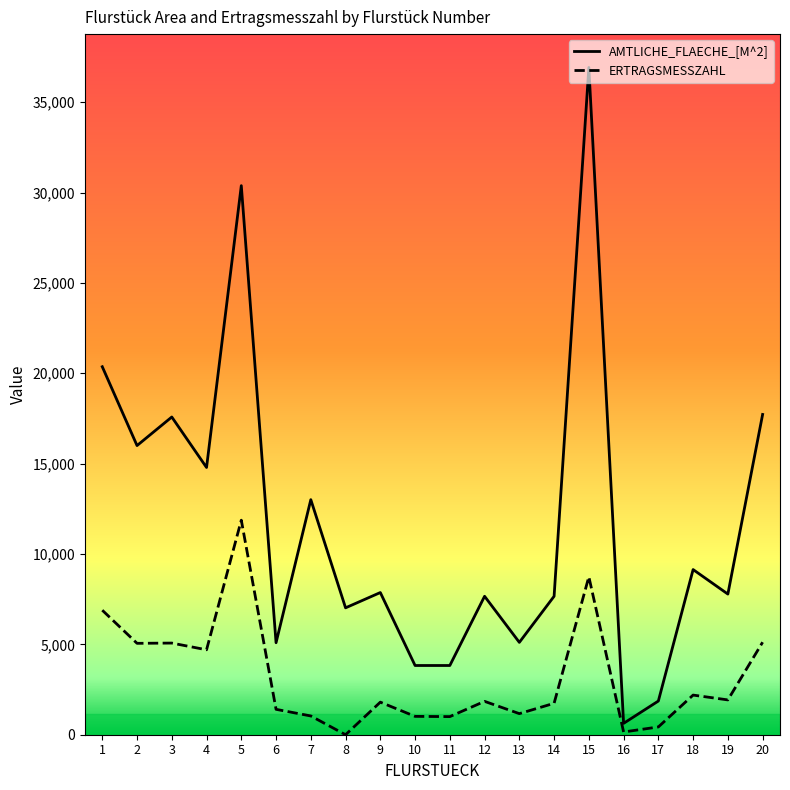

List the series in order of their peak value, highest first.

AMTLICHE_FLAECHE_[M^2], ERTRAGSMESSZAHL